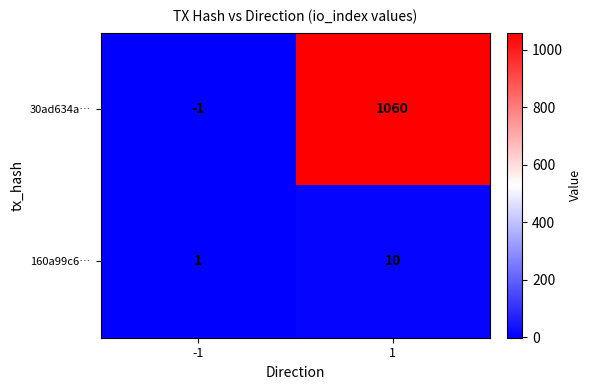

At which category is the sum across all series the highest?

1